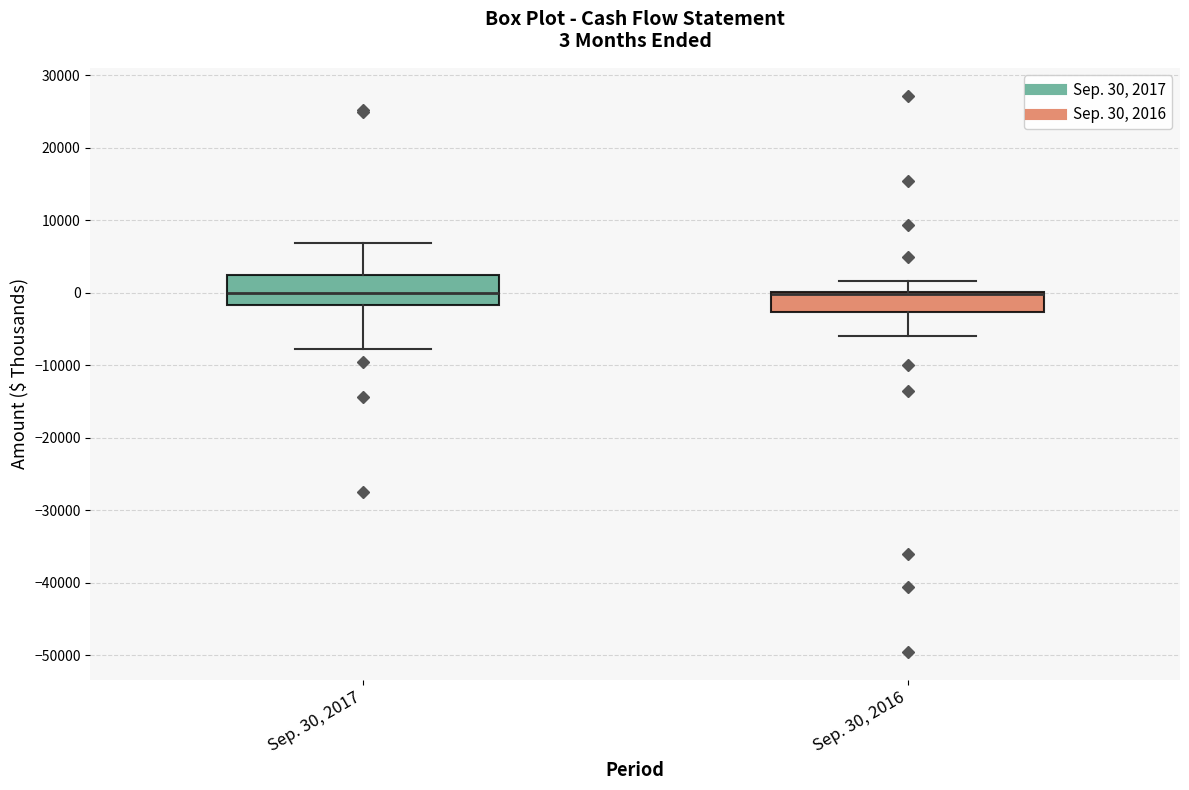

Which box is the tallest, from its lower edge to its upper edge?

Sep. 30, 2017